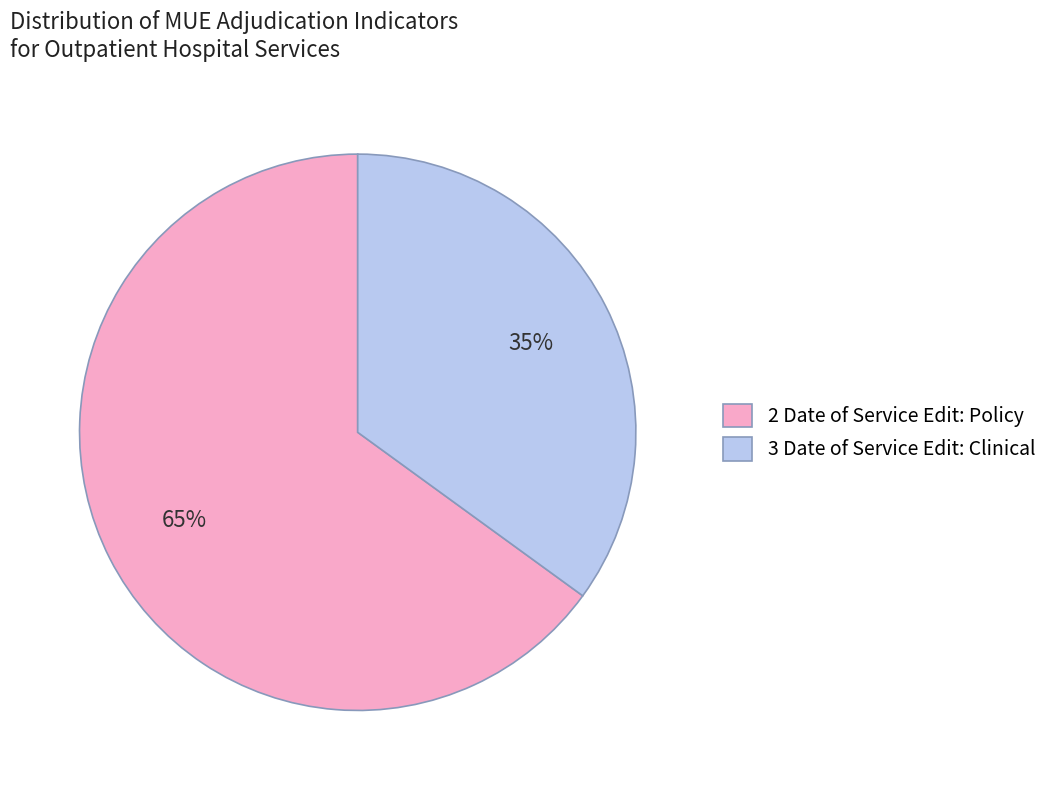

Does any single category account for the majority?

Yes